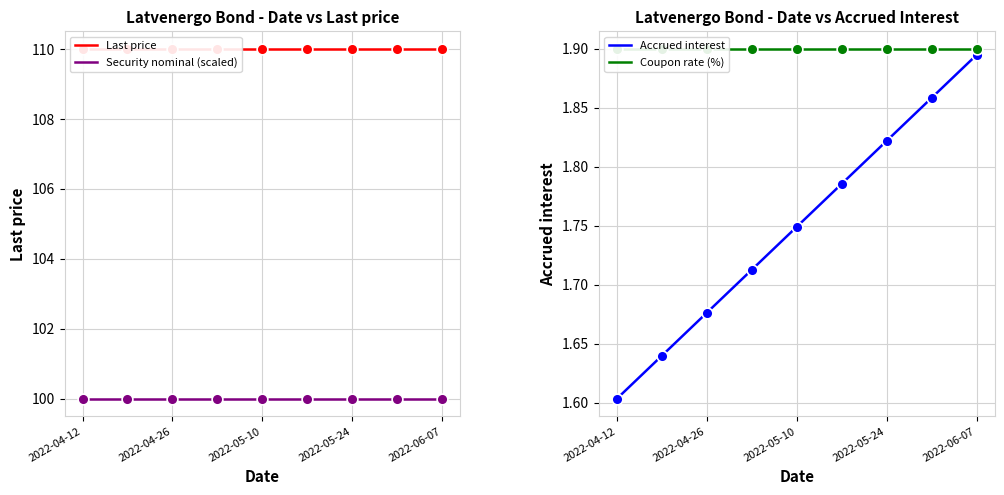

Which series reaches the minimum Y coordinate?

Accrued interest